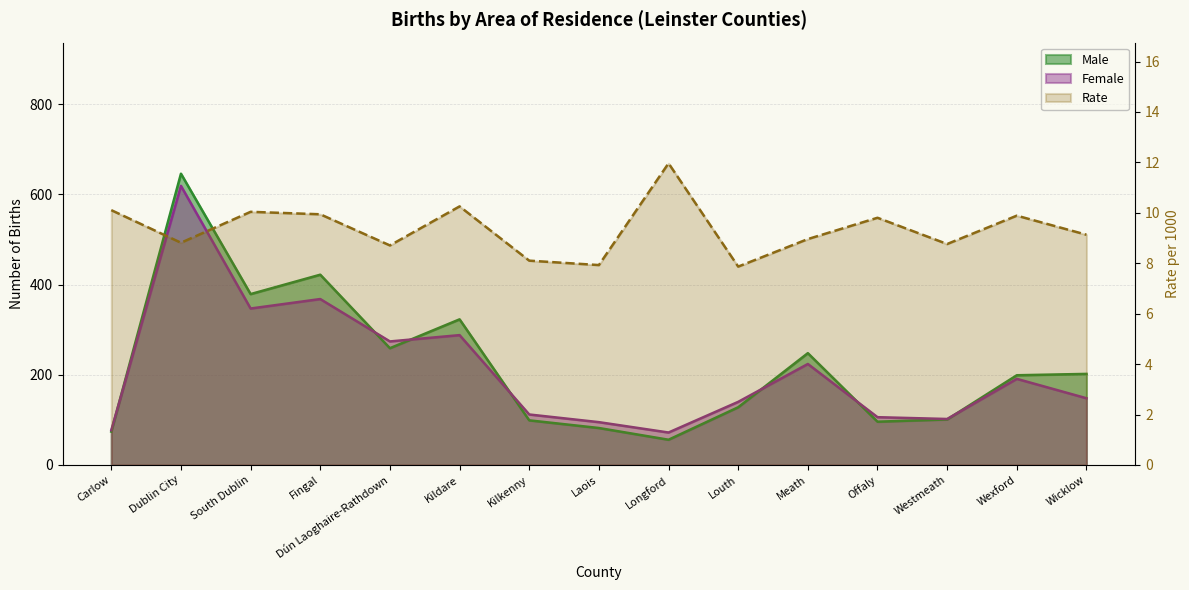

What value does the Male series have at Louth?

128.0